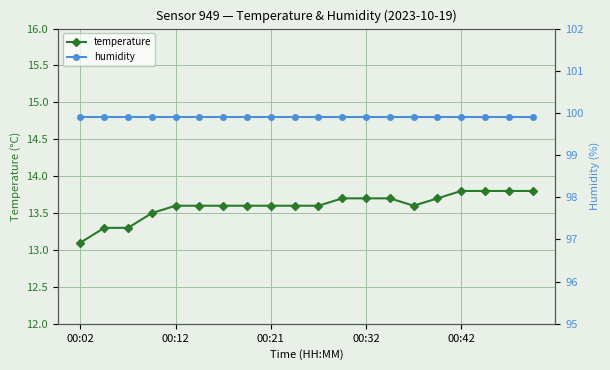

Count the temperature values in the range 13 to 14.

20